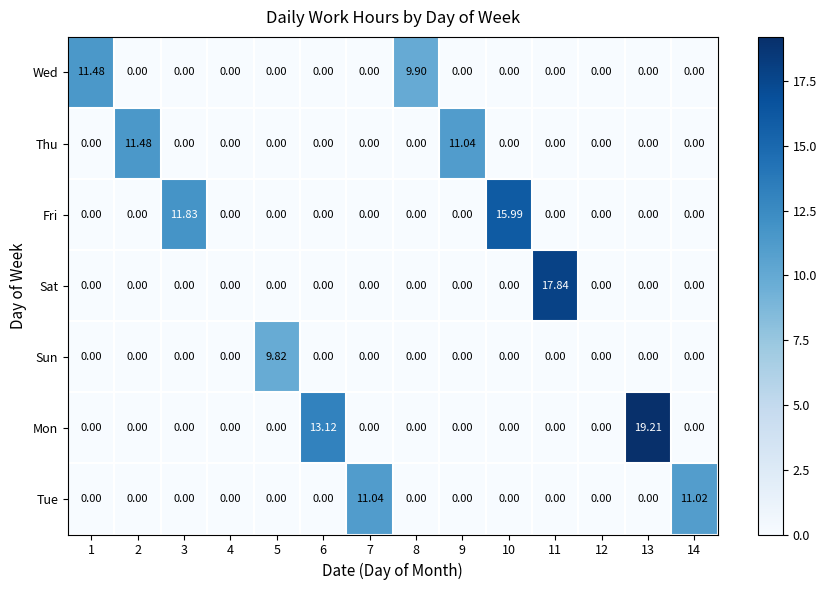

Is the value of Mon at 13 greater than the value of Sun at 14?

Yes